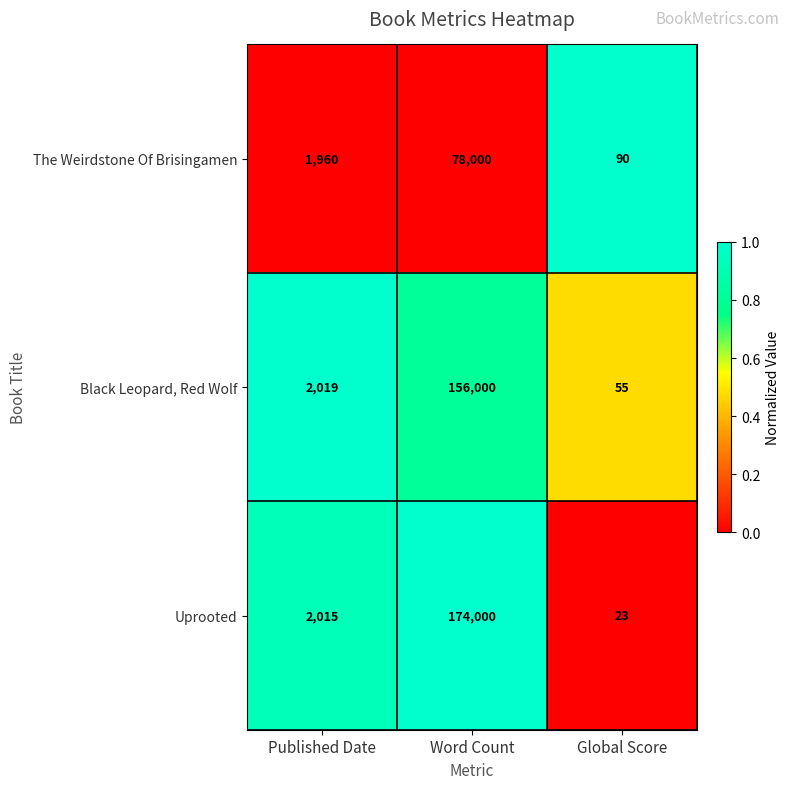

Reading right to left, what are all the values shown in this chart?

The Weirdstone Of Brisingamen: Global Score=90	Word Count=78000	Published Date=1960
Black Leopard, Red Wolf: Global Score=55	Word Count=156000	Published Date=2019
Uprooted: Global Score=23	Word Count=174000	Published Date=2015